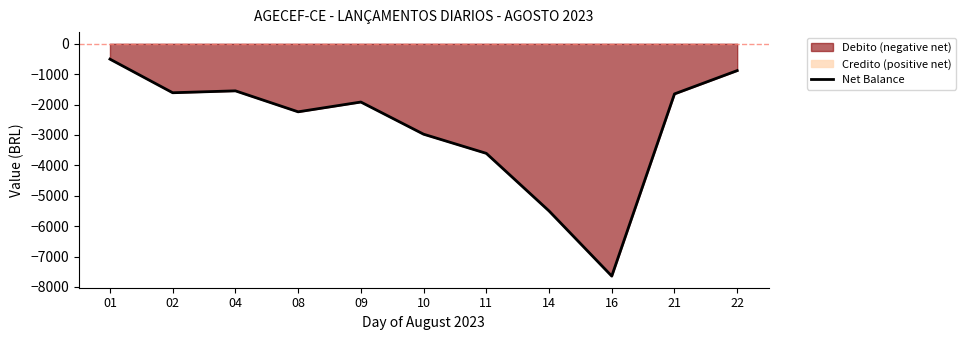

What is the maximum value shown in the chart?

-506.7